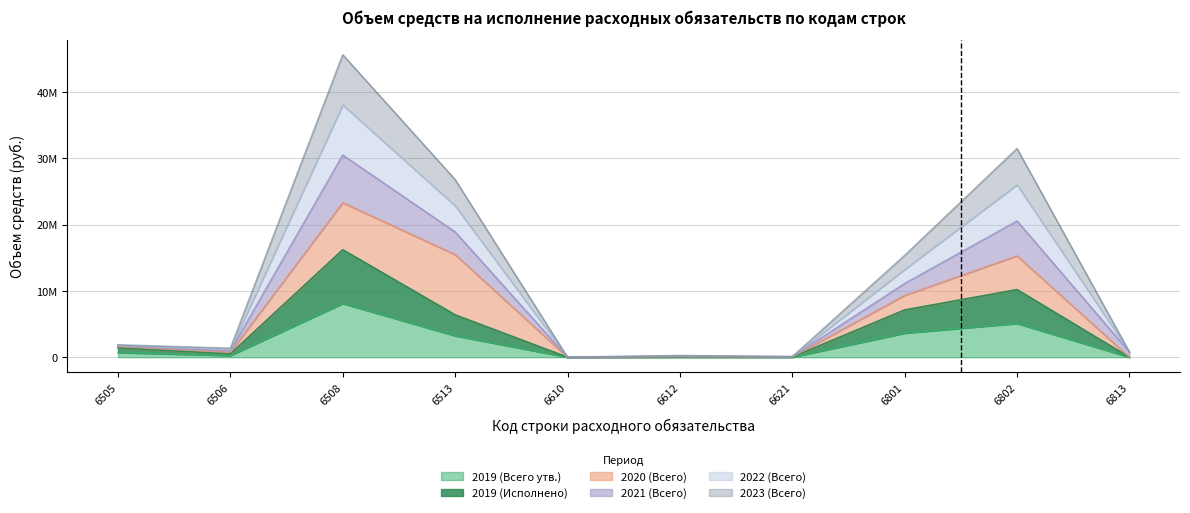

True or false: 2019 (Исполнено) and 2021 (Всего) intersect in this chart.

False